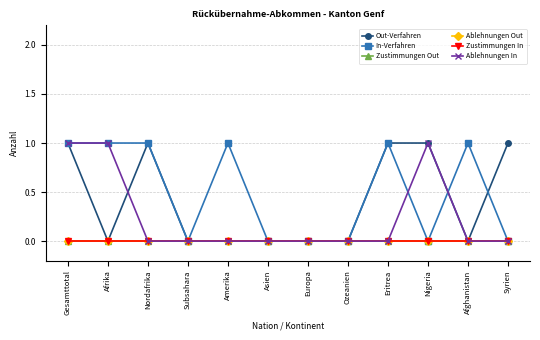

Does the chart have visible grid lines?

Yes